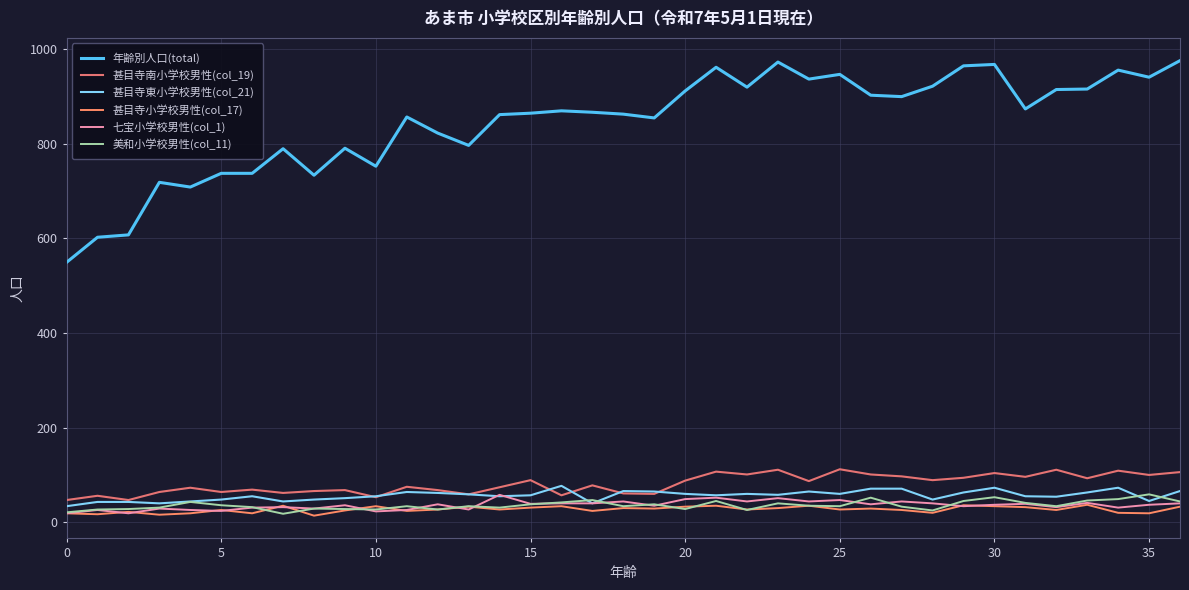

Is this an area chart (filled region under the line)?

No